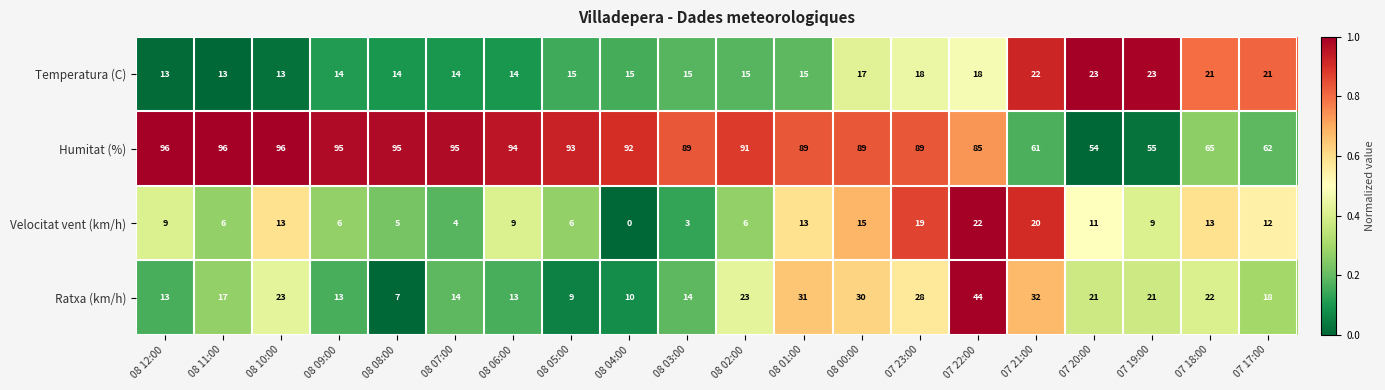

At which category is the sum across all series the highest?

07 22:00